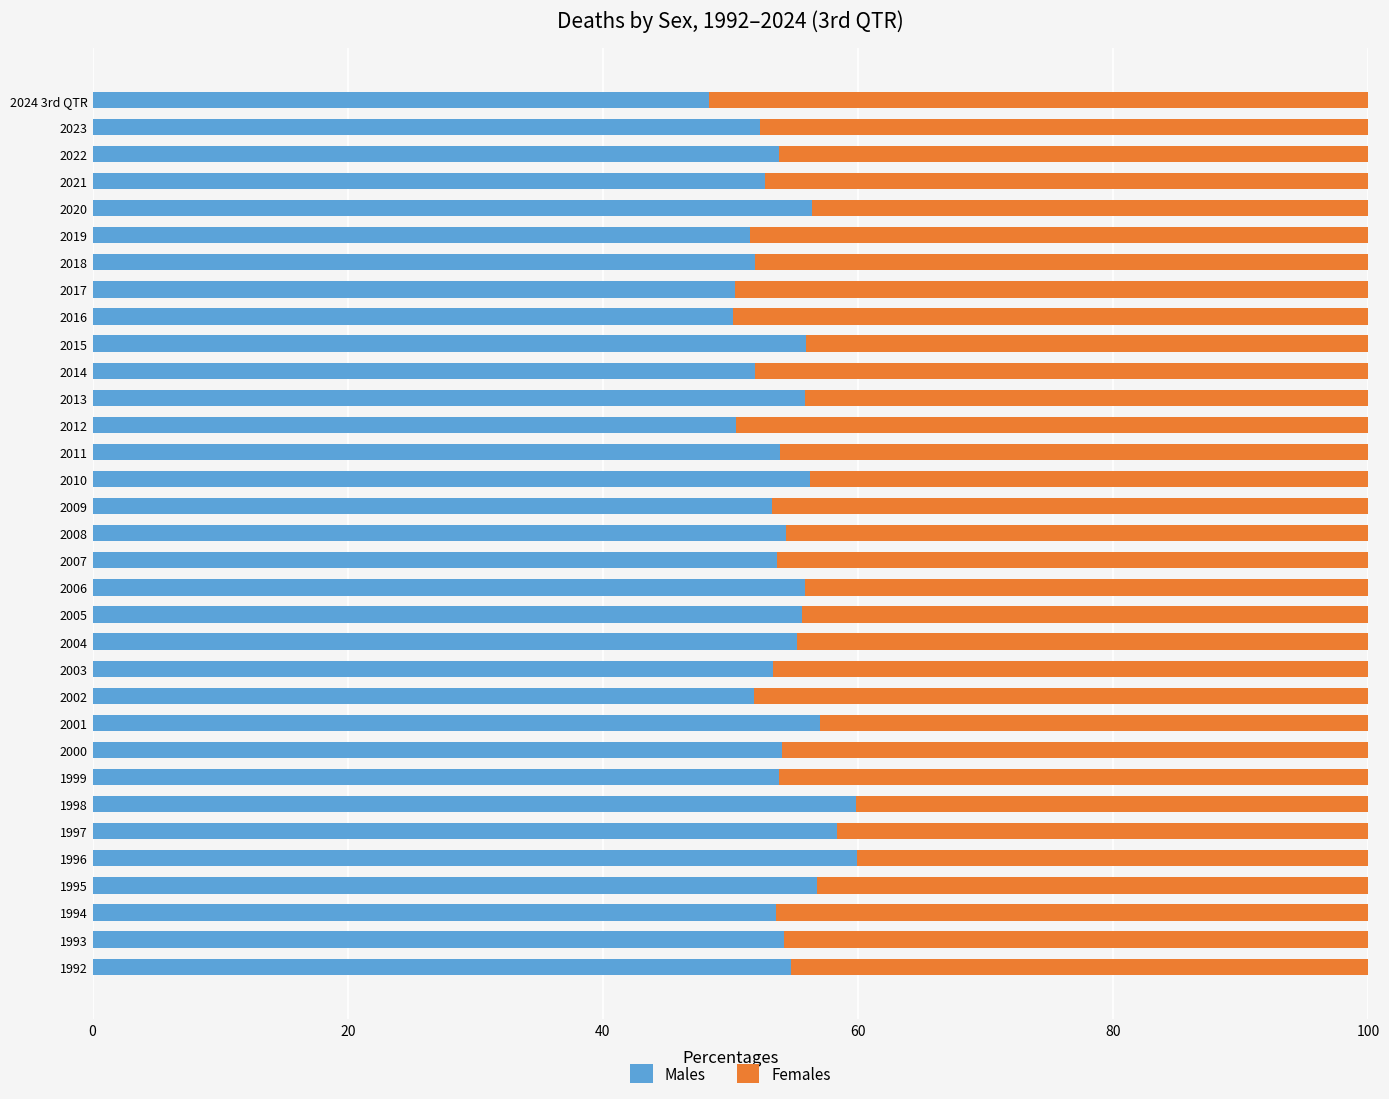

What is the minimum value for Males?

48.3